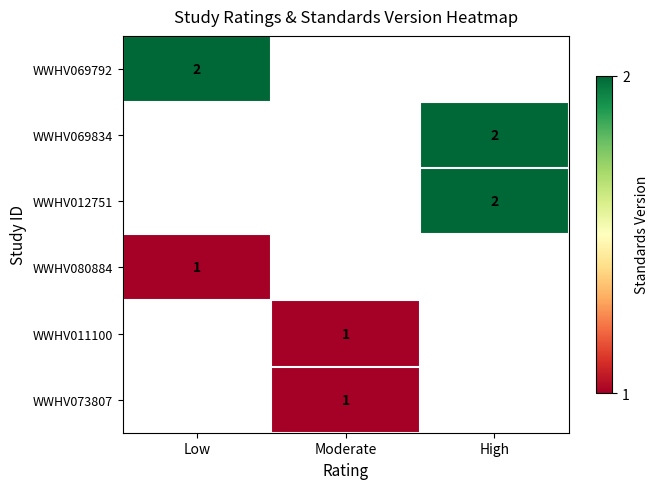

The value of WWHV069792 at Low is 2. True or false?

True